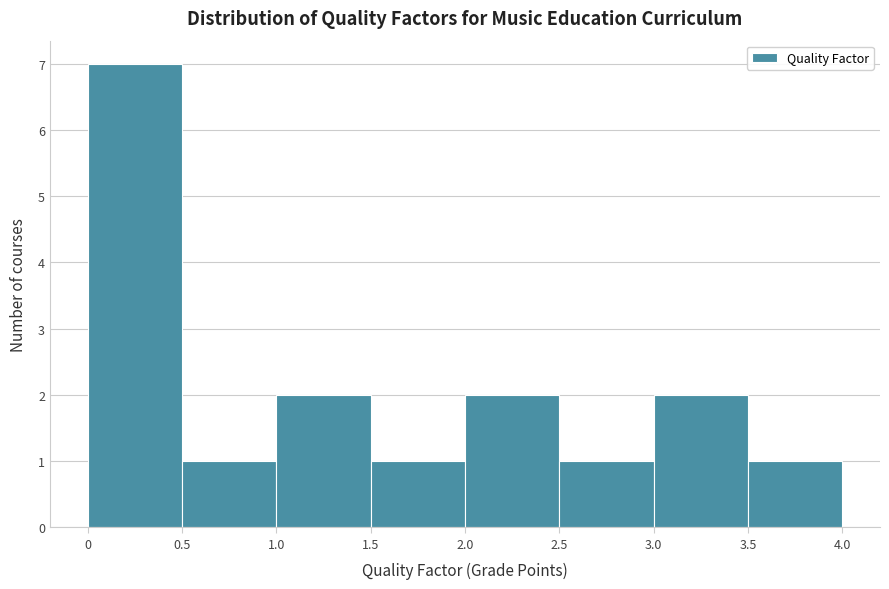

Reading left to right, list every bar in this chart as the range it spans on the x-axis followed by its height. The values are not printed on the chart, so give them approximately, as read against the axis.

0 to 0.5: 7
0.5 to 1.0: 1
1.0 to 1.5: 2
1.5 to 2.0: 1
2.0 to 2.5: 2
2.5 to 3.0: 1
3.0 to 3.5: 2
3.5 to 4.0: 1